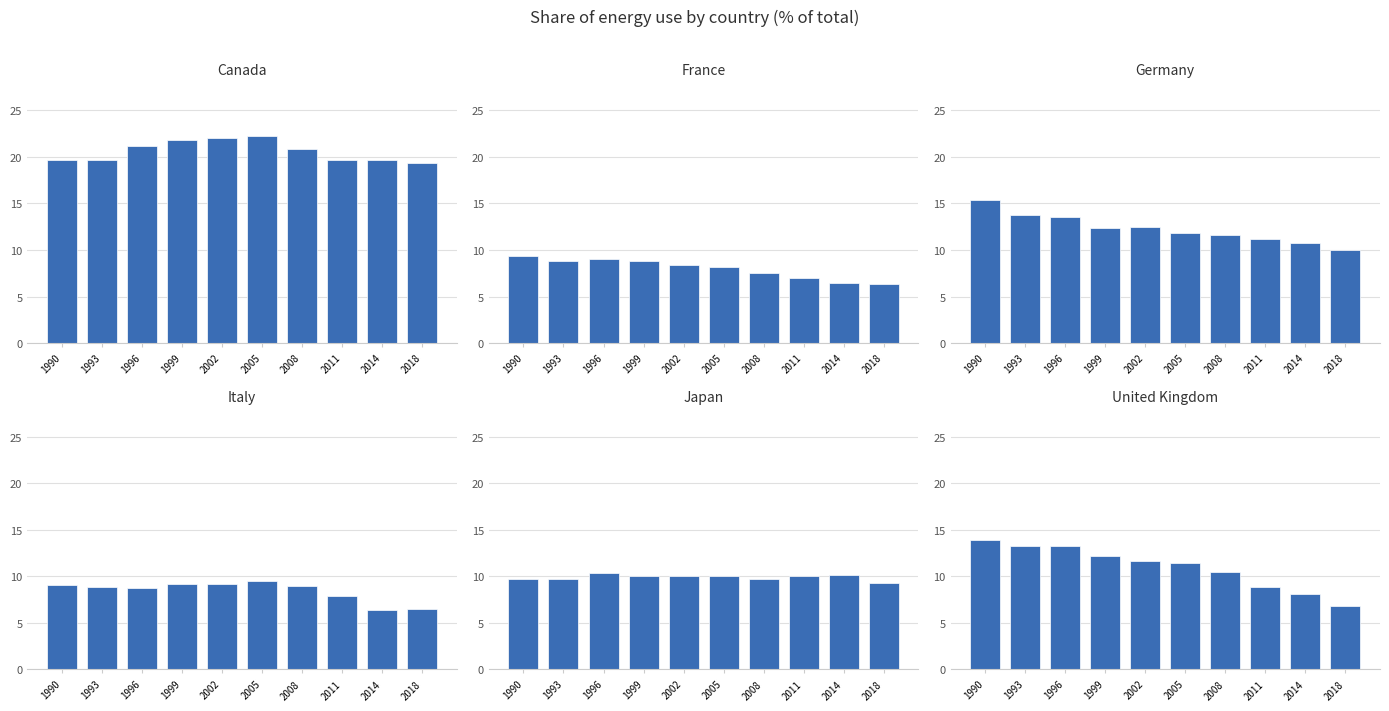

How many data points in Japan are less than 10?

4